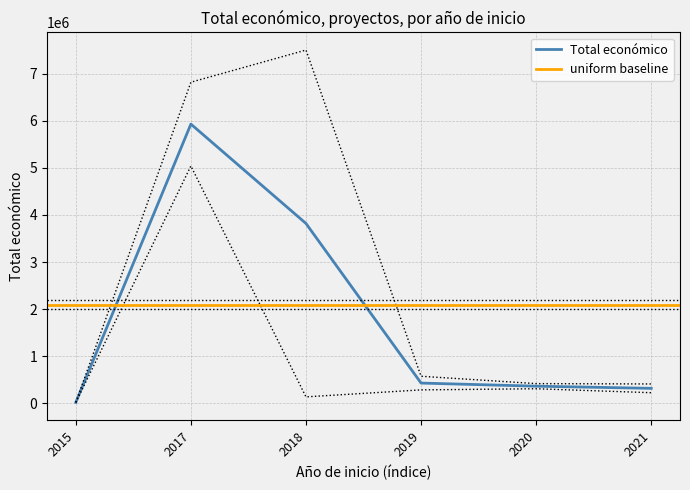

What is the highest value of the Total económico series?

5930502.0